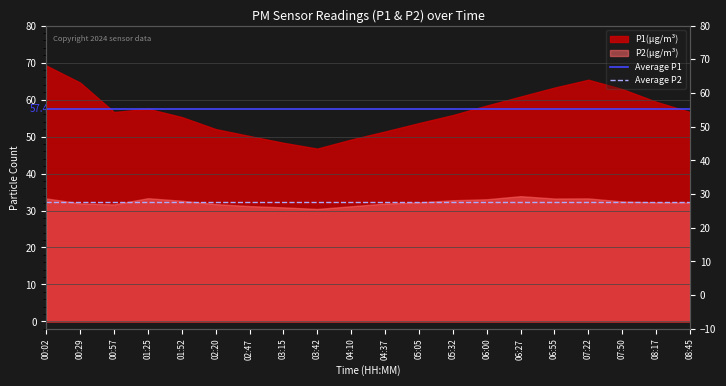

How many lines are shown in the chart?

2